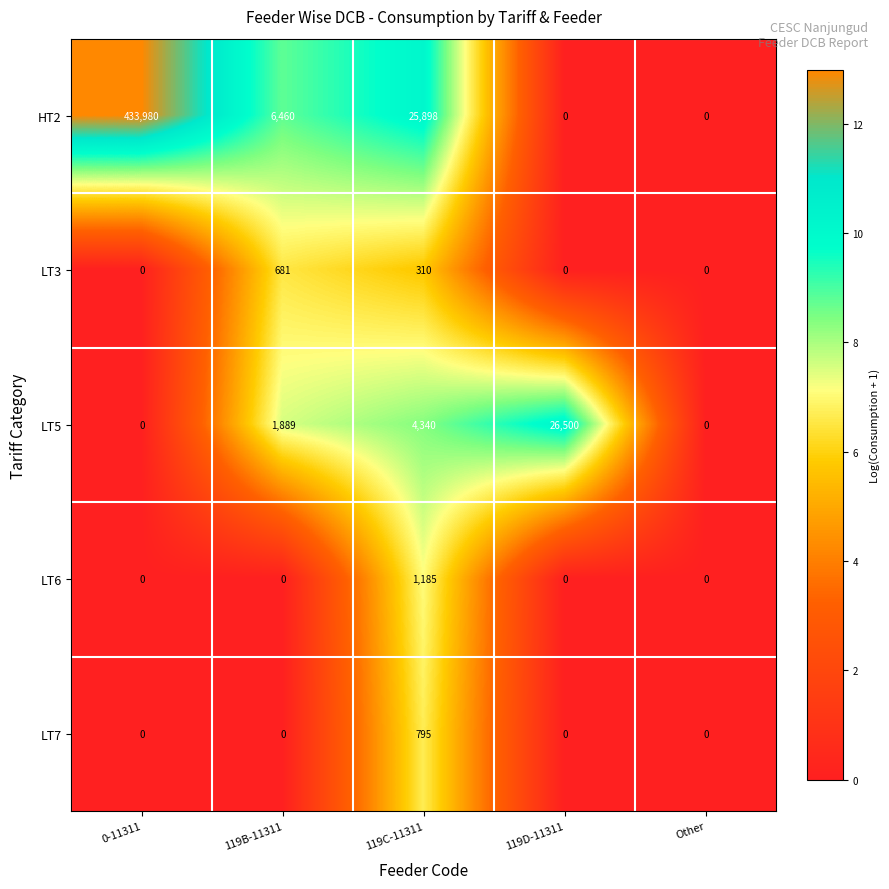

At how many categories does at least one series exceed 10?

4